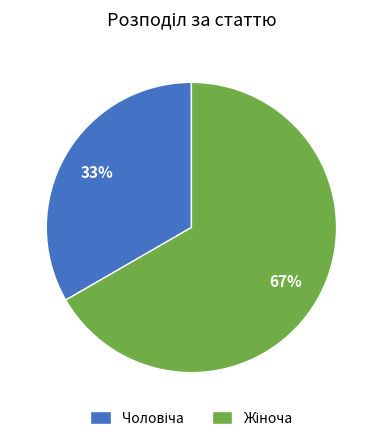

To the nearest percent, what is the average slice percentage?

50%